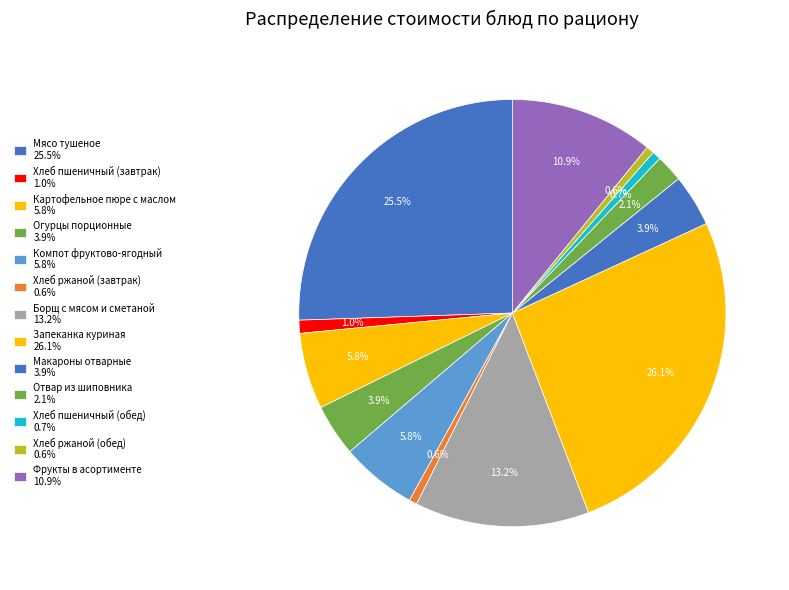

How many segments does this pie chart have?

13